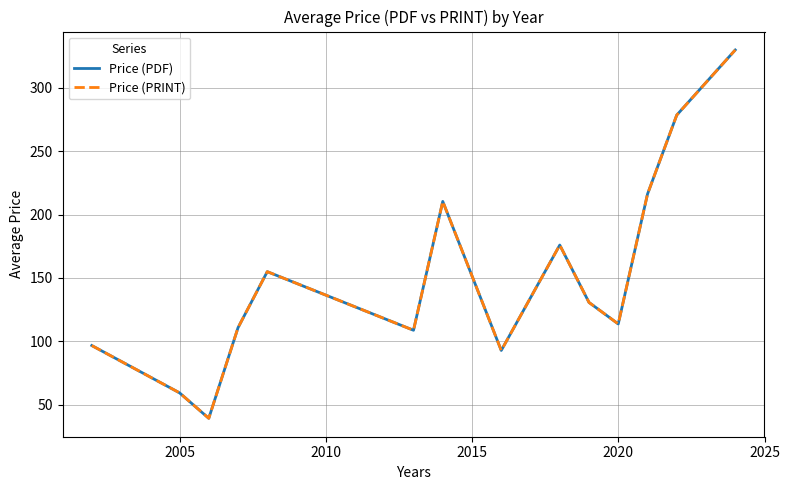

What is the difference between the maximum and minimum values in the Price (PDF) series?

290.8